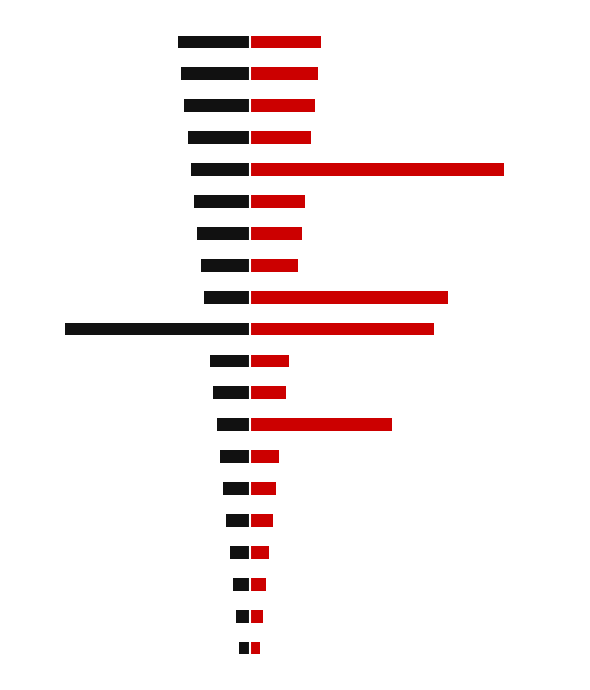

Reading left to right, what are all the values shown in this chart?

Min: 0=0.1	1=0.2	2=0.2	3=0.3	4=0.3	5=0.4	6=0.4	7=2.1	8=0.5	9=0.6	10=2.7	11=2.9	12=0.7	13=0.8	14=0.8	15=3.7	16=0.9	17=1.0	18=1.0	19=1.1
Base Min: 0=-0.1	1=-0.2	2=-0.2	3=-0.3	4=-0.3	5=-0.4	6=-0.4	7=-0.5	8=-0.5	9=-0.6	10=-2.7	11=-0.7	12=-0.7	13=-0.8	14=-0.8	15=-0.9	16=-0.9	17=-1.0	18=-1.0	19=-1.1